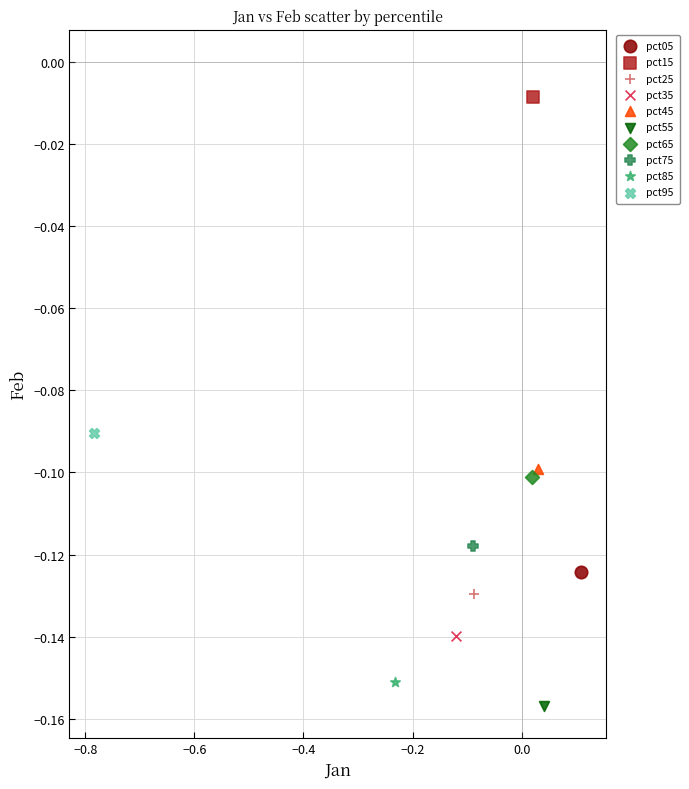

What are all the series names shown in the legend?

pct05, pct15, pct25, pct35, pct45, pct55, pct65, pct75, pct85, pct95